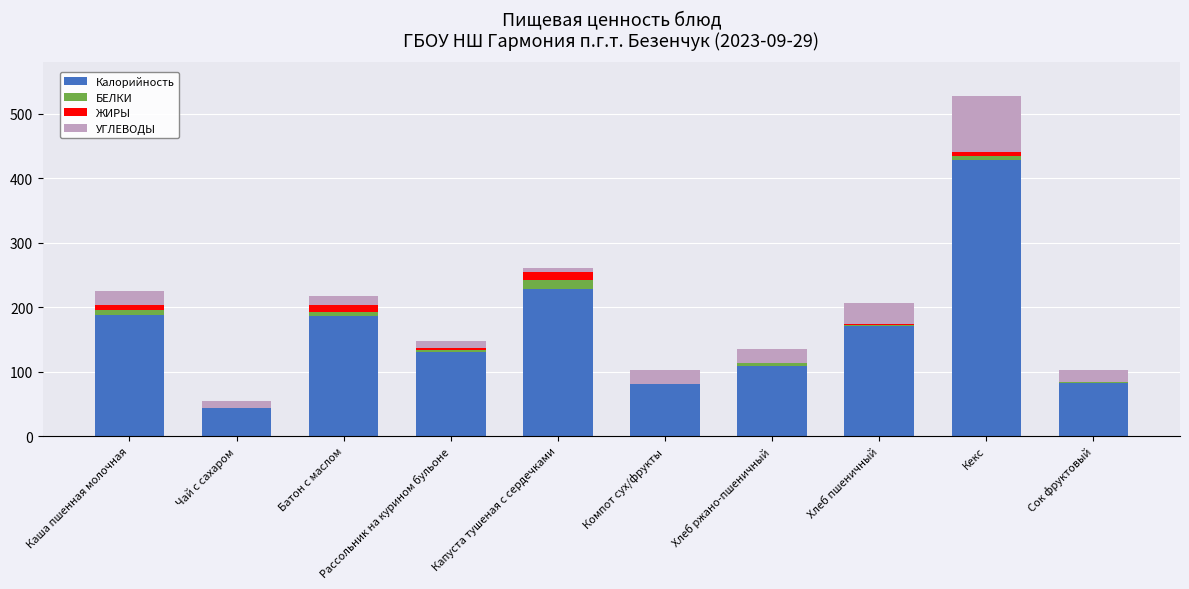

What is the sum of all Калорийность values?

1648.7